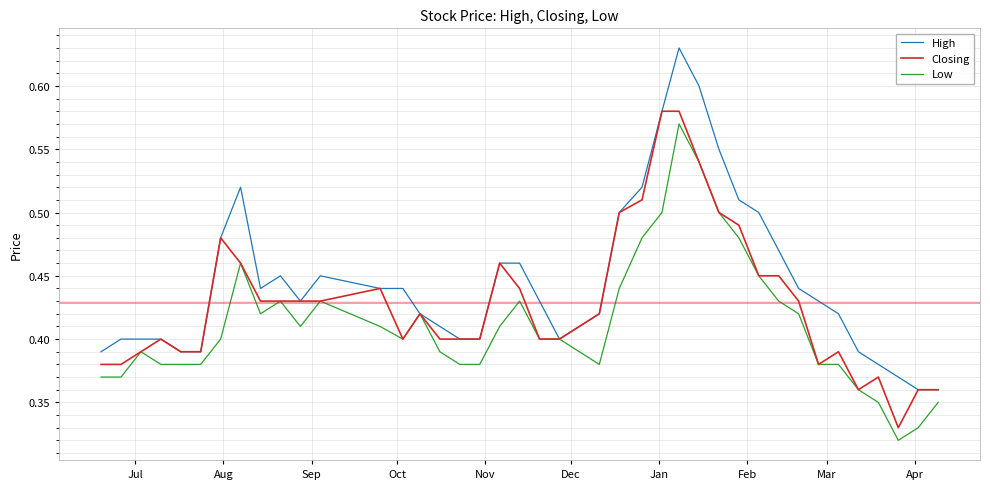

Which series has the largest range (max minus min)?

High